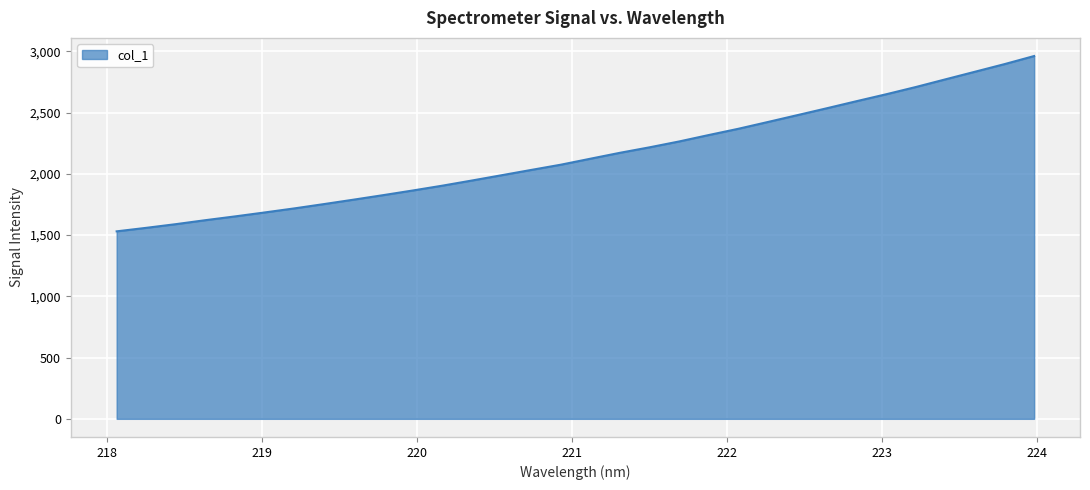

What is the maximum value shown in the chart?

2961.6